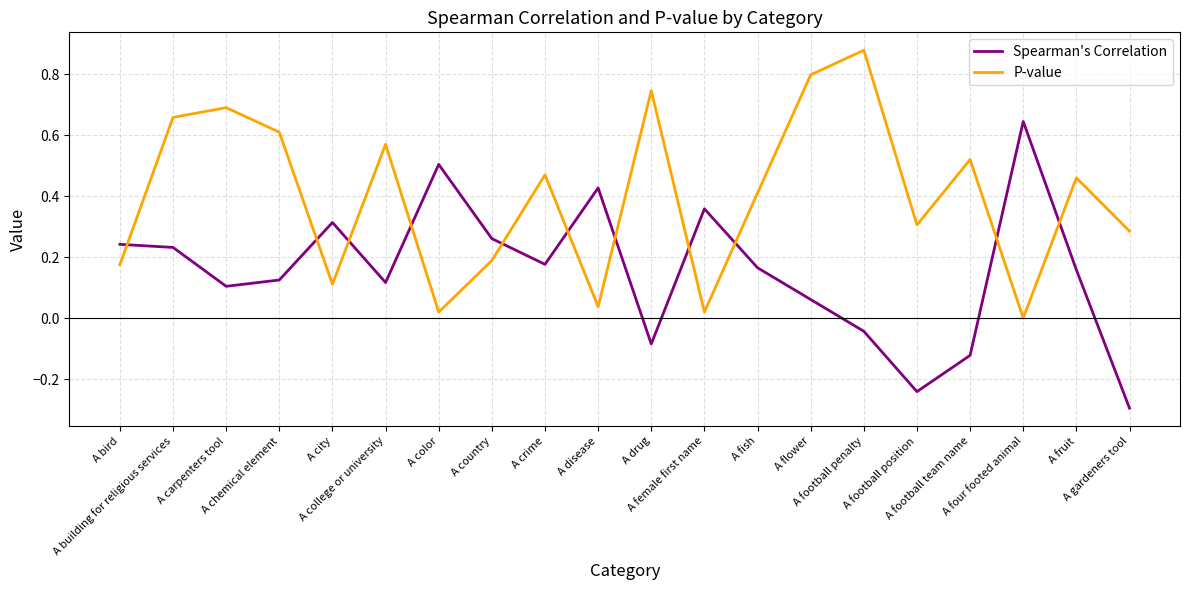

Does the chart have visible grid lines?

Yes